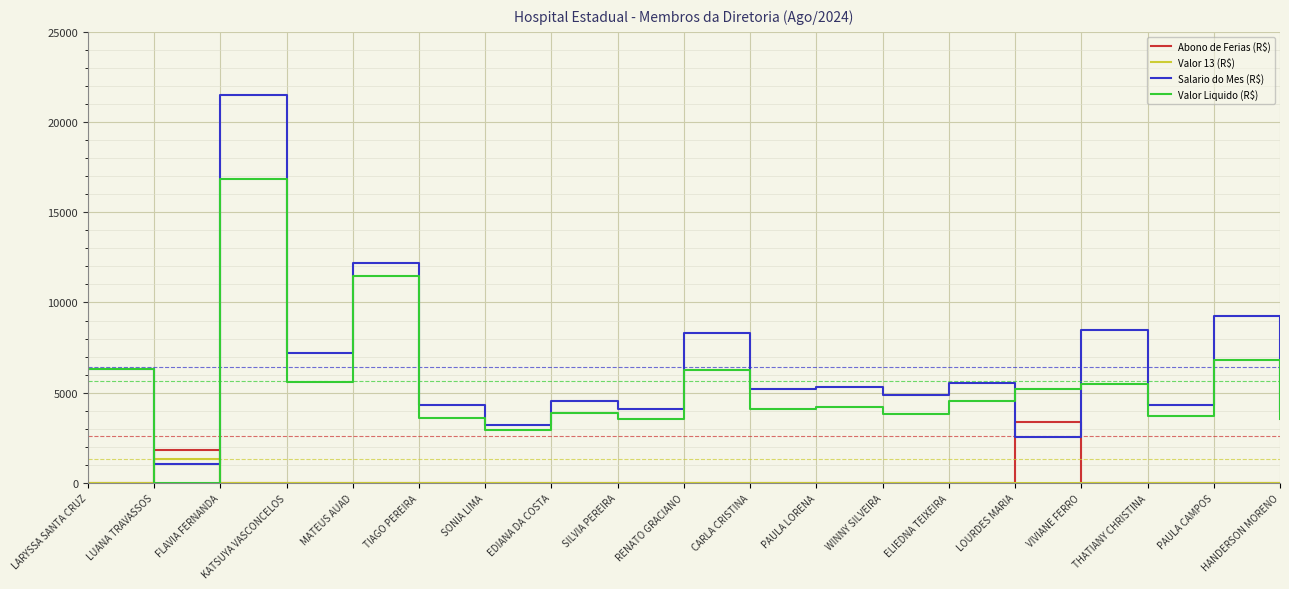

At which category is the sum across all series the highest?

FLAVIA FERNANDA